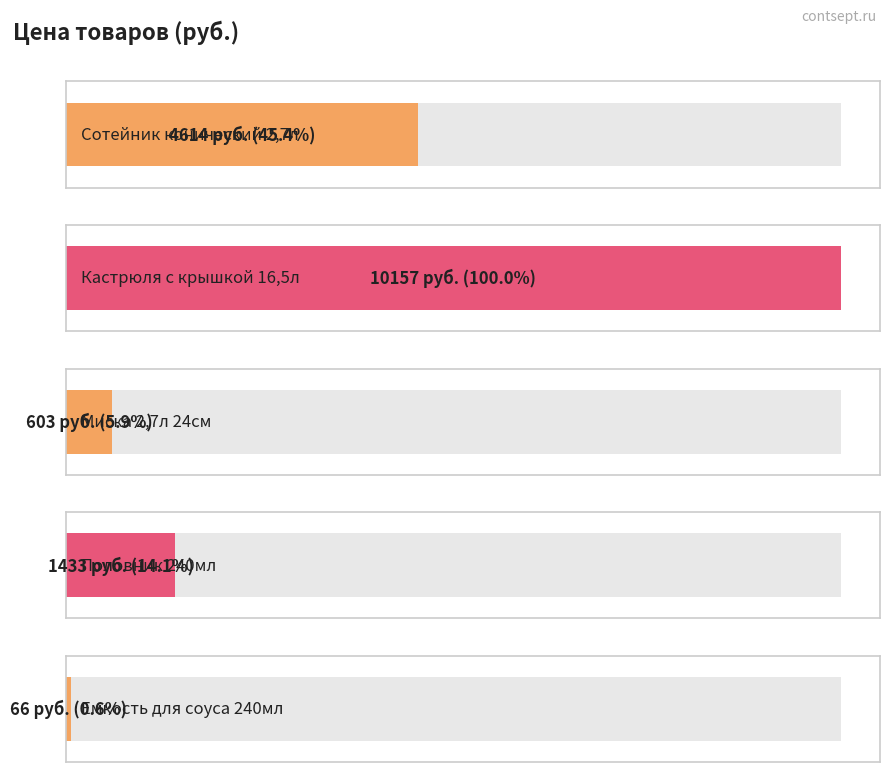

Count the number of data series in this chart.

1